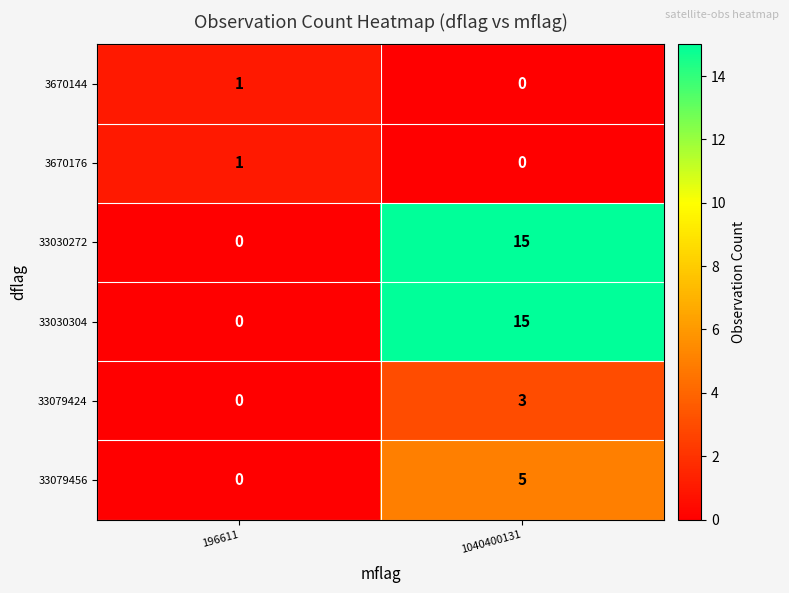

How many values in the 33030272 series are below 15?

1